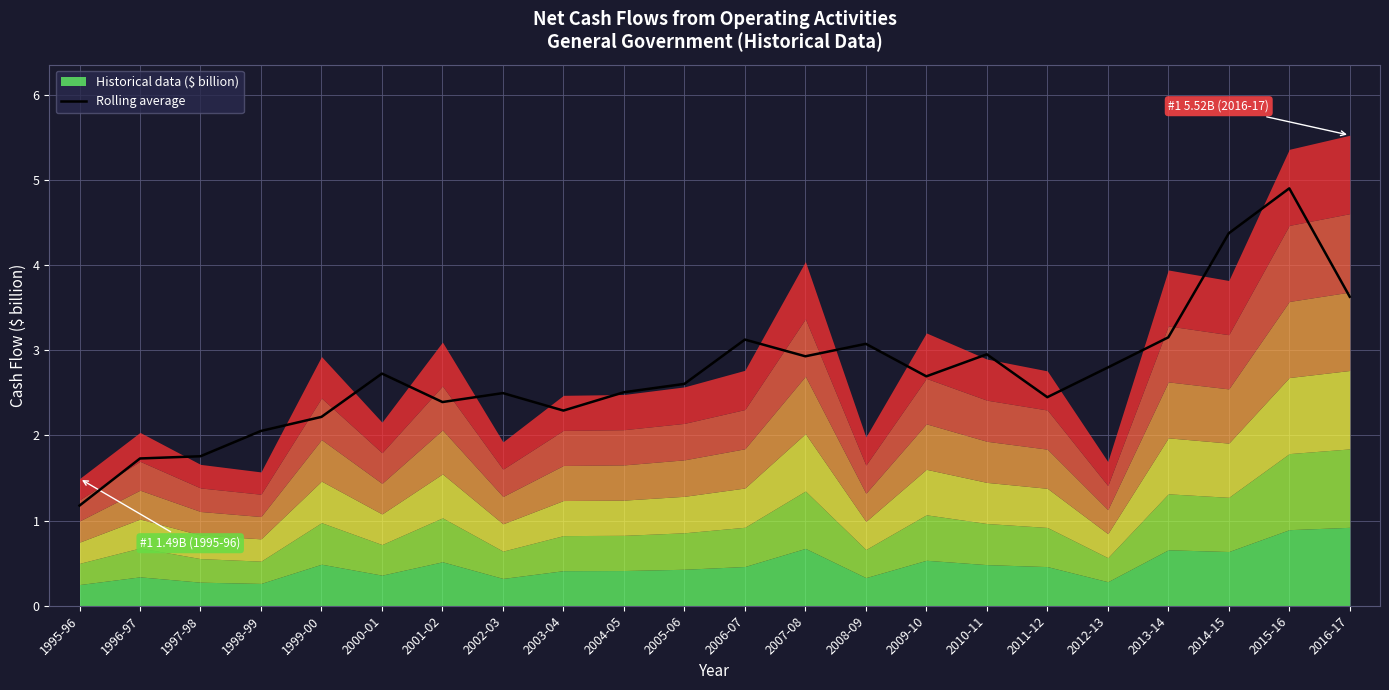

At which label is the value closest to 3?

2010-11